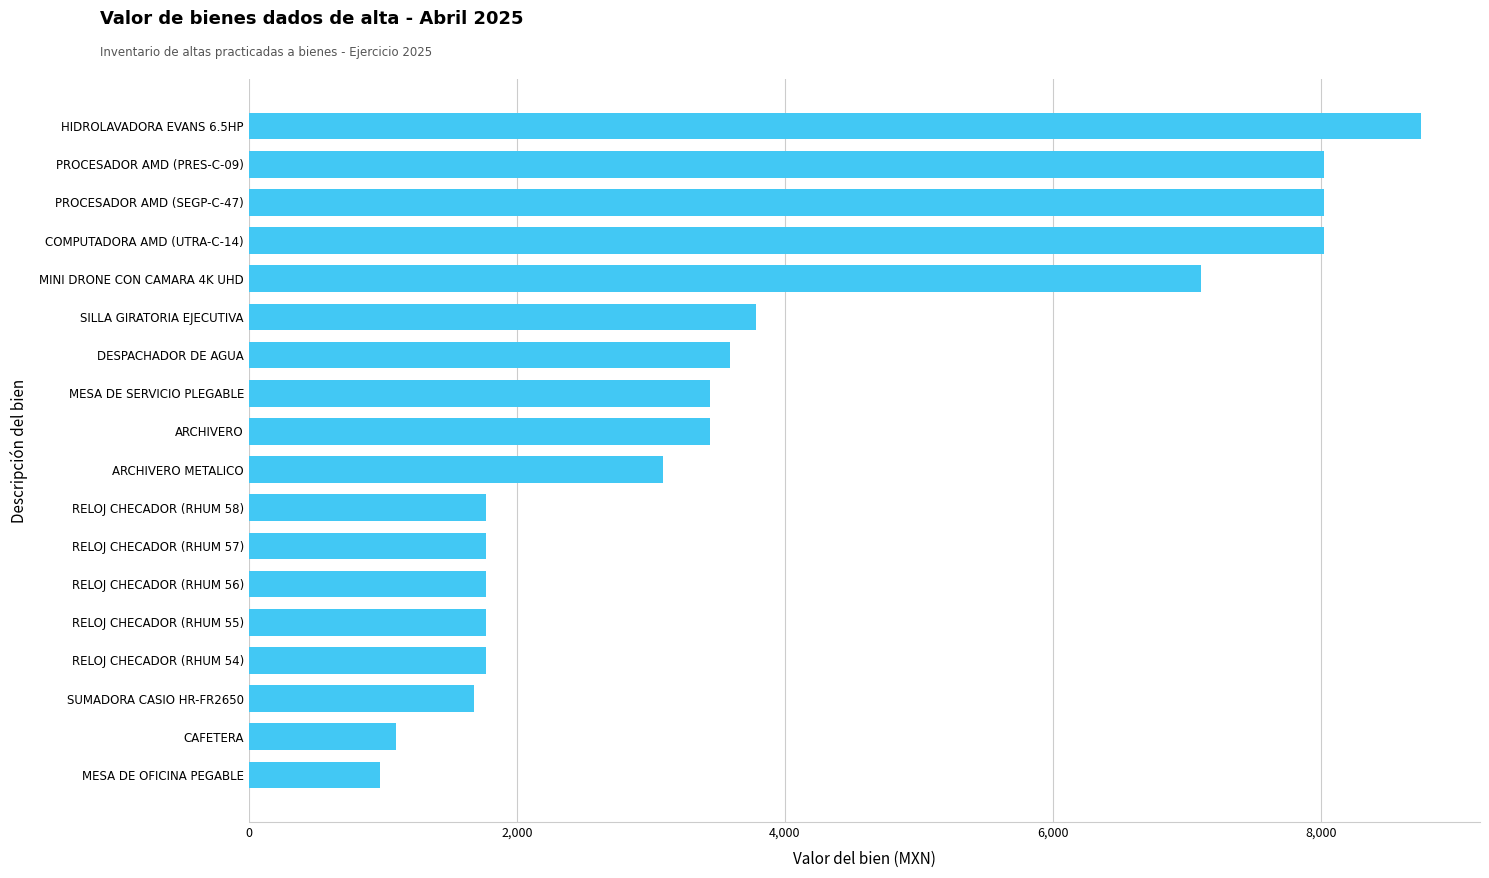

Where is the data nearest to the value 4861?

SILLA GIRATORIA EJECUTIVA